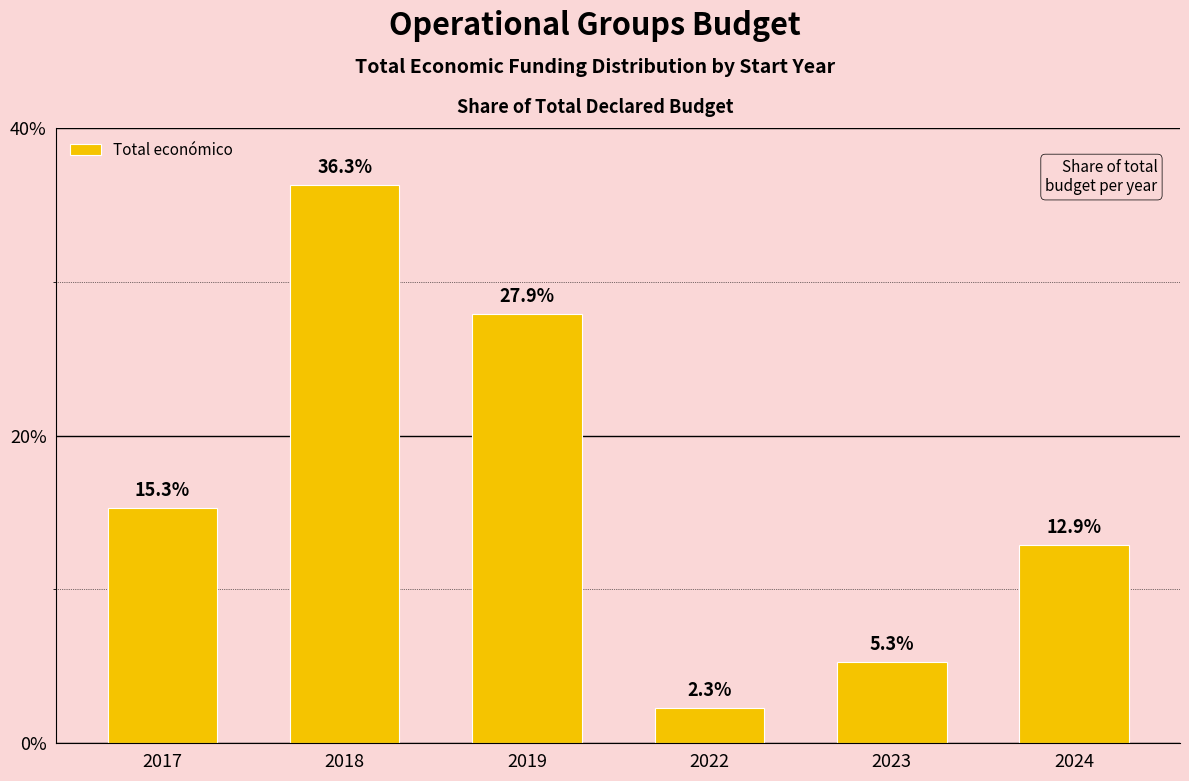

Between 2017 and 2019, which is larger?

2019